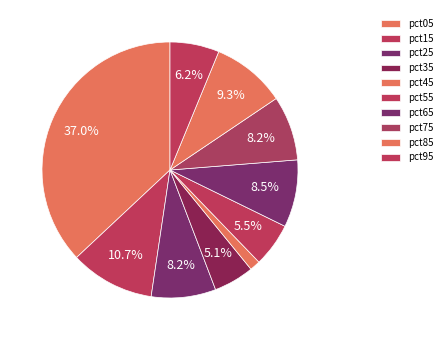

Which category has the smallest portion of the pie?

pct45